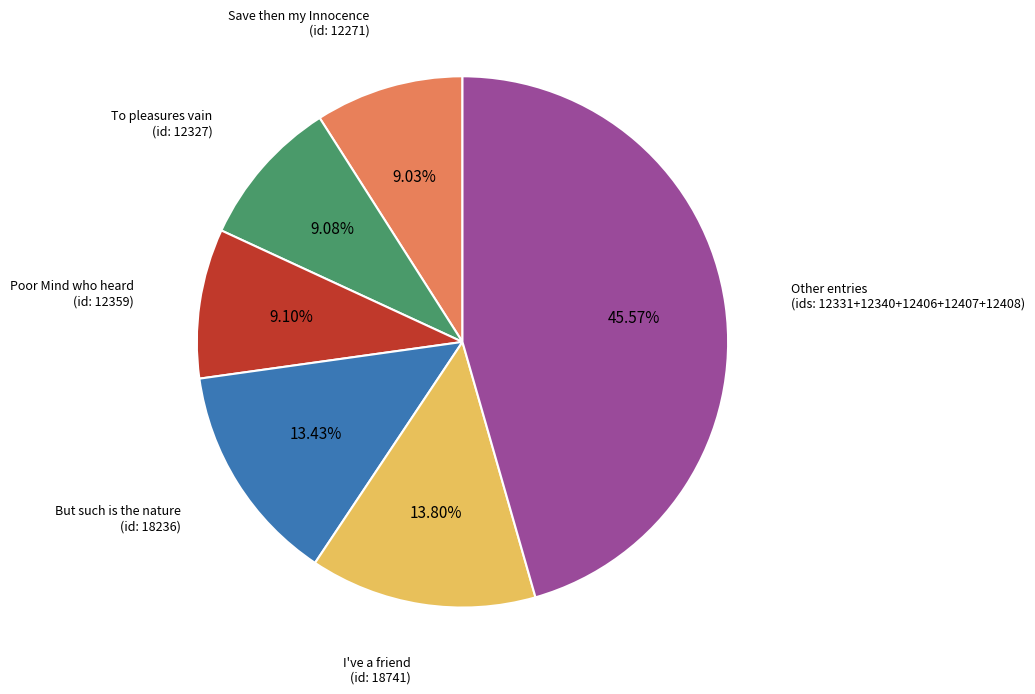

Does any single category account for the majority?

No